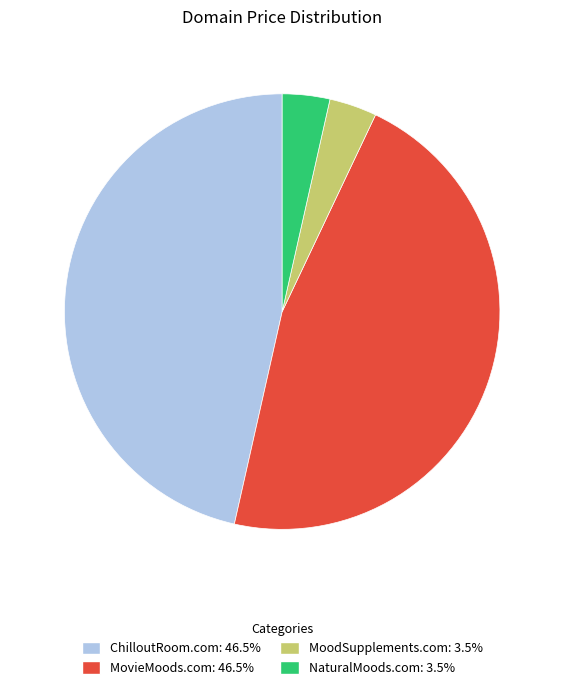

The ChilloutRoom.com slice represents 52% of the pie. True or false?

False